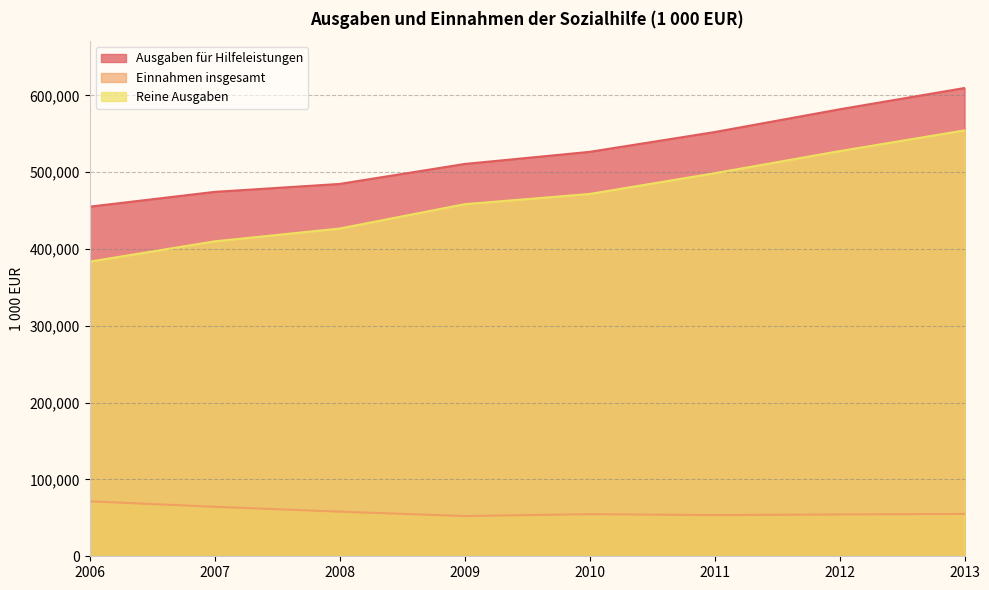

At which label does Ausgaben für Hilfeleistungen first exceed 526587?

2011